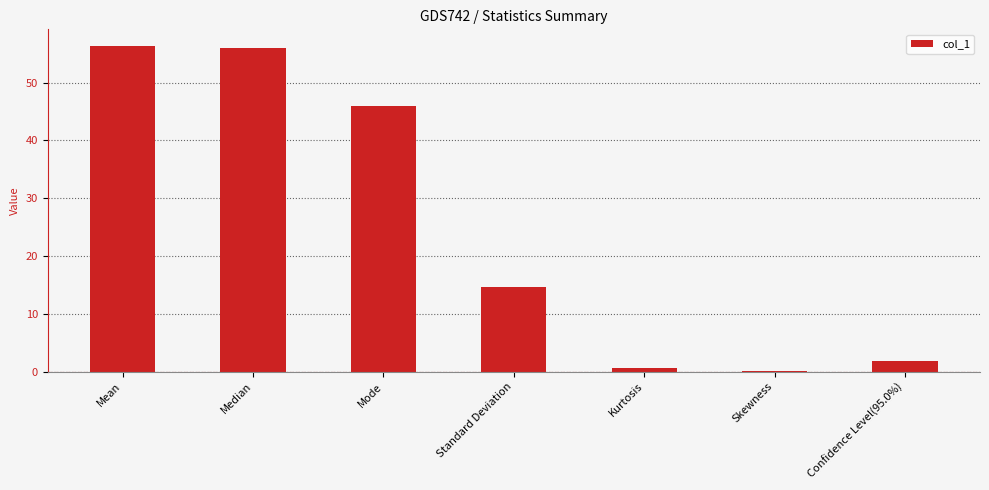

What is the greatest value displayed?

56.4